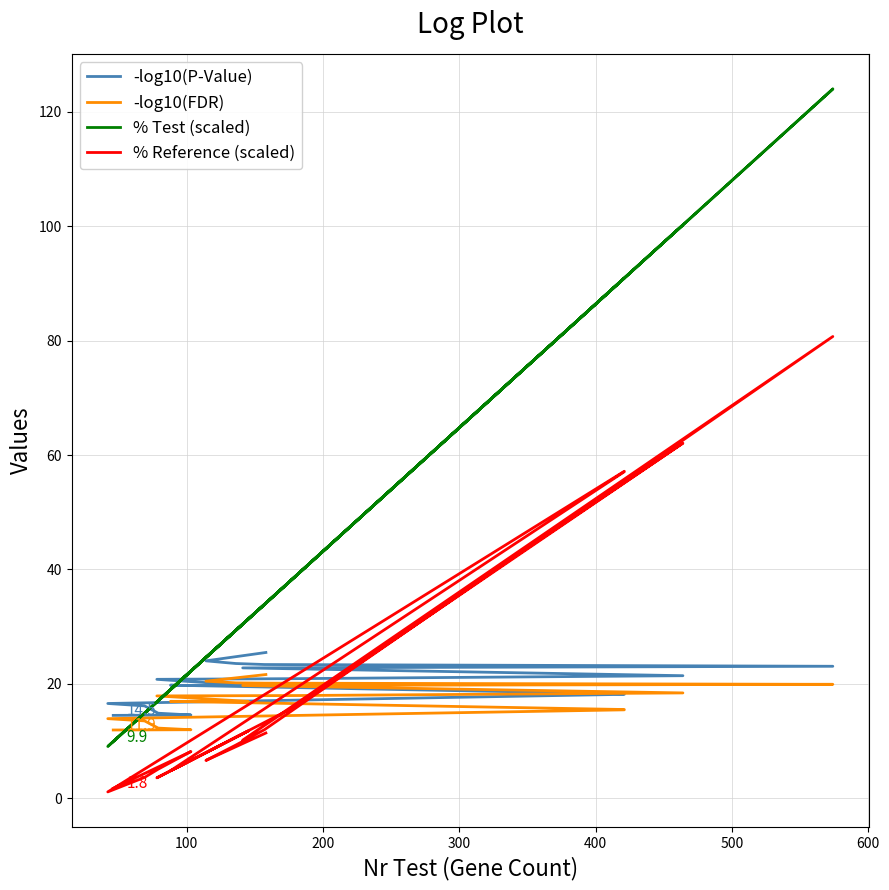

Reading right to left, transcribe all the data shown in this chart.

-log10(P-Value): 14.5	14.6	14.9	16.2	16.6	16.6	18.2	18.3	19.8	19.8	19.7	20.8	20.9	21.4	22.8	23.1	23.4	23.6	24.0	25.5
-log10(FDR): 11.9	12.0	12.3	13.5	13.9	13.9	15.5	15.5	17.0	17.0	17.0	17.9	18.0	18.4	19.7	19.9	20.1	20.2	20.5	21.6
% Test (scaled): 9.9	22.2	17.1	14.9	9.1	9.1	90.9	90.9	19.0	20.3	31.3	16.8	39.1	100.2	30.5	124.0	33.9	29.4	24.6	34.1
% Reference (scaled): 1.8	8.2	5.1	3.7	1.1	1.1	57.2	57.1	4.8	5.5	11.8	3.6	16.2	62.1	10.2	80.7	12.0	9.3	6.6	11.4